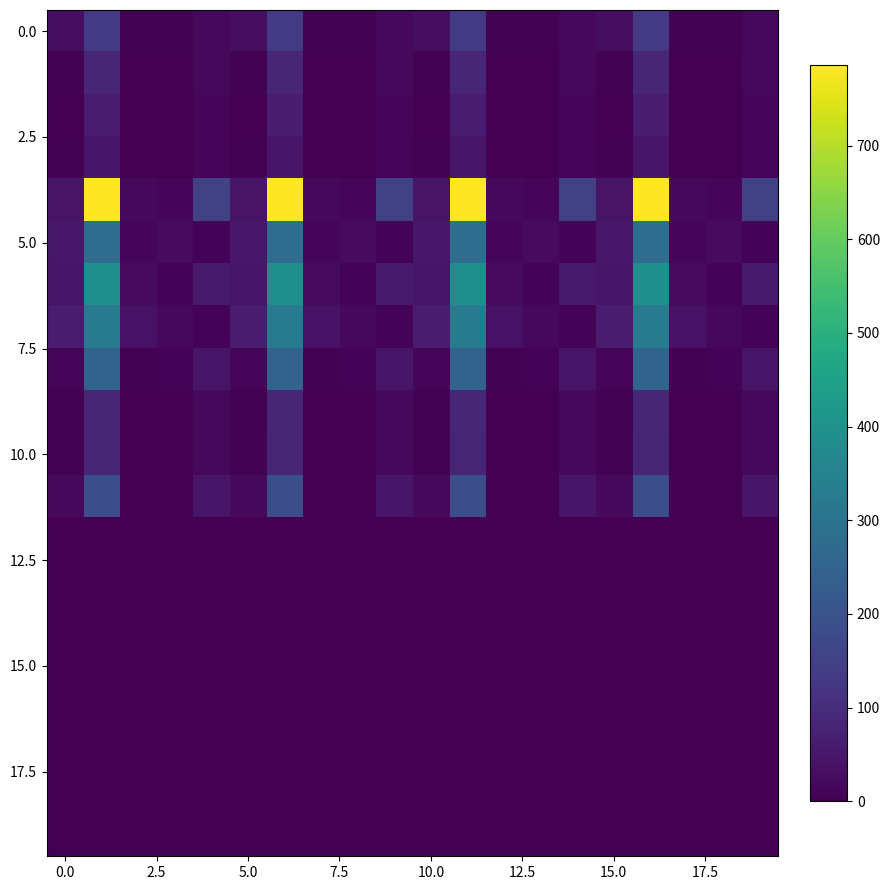

At how many categories does at least one series exceed 444?

4